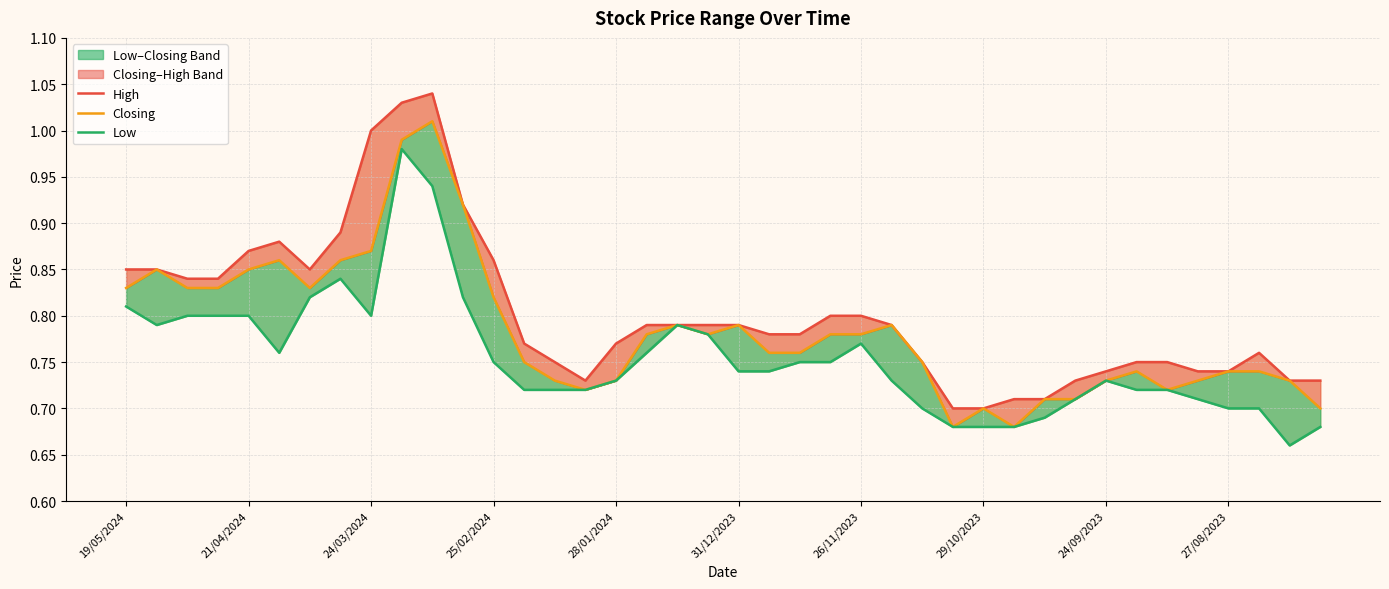

Which series has the largest range (max minus min)?

High